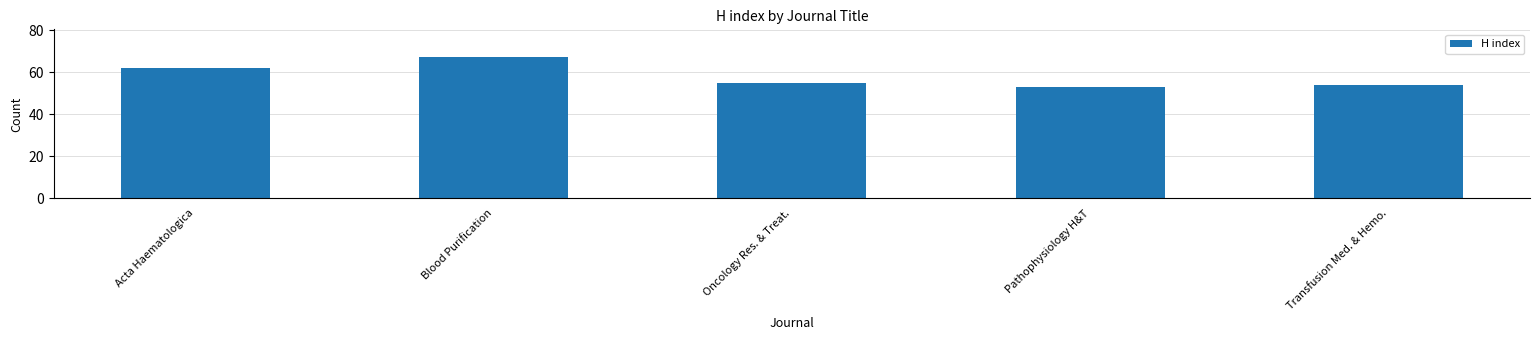

At which label is the value closest to 60?

Acta Haematologica